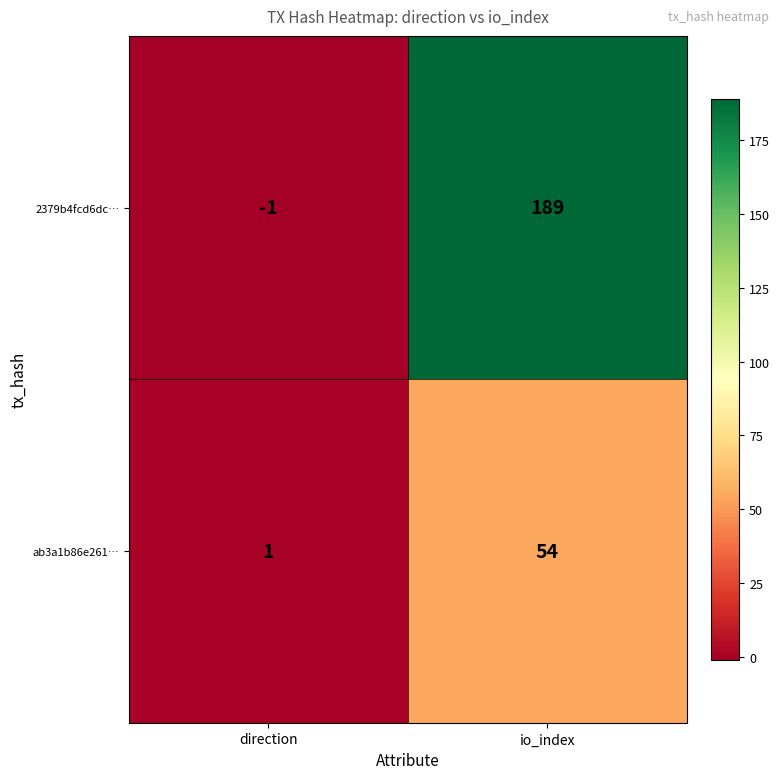

Rank the categories by ab3a1b86e261… value from highest to lowest.

io_index, direction